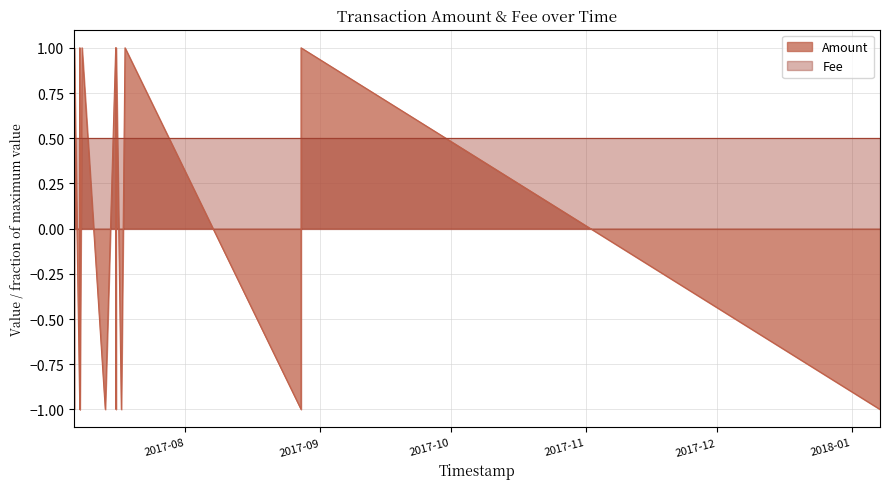

Rank the categories by value from lowest to highest.

2017-07-06 13:03:57, 2017-07-07 20:17:08, 2017-07-07 21:19:51, 2017-07-13 16:44:28, 2017-07-16 03:44:57, 2017-07-17 09:12:54, 2017-08-27 15:05:44, 2018-01-07 12:12:55, 2017-07-06 12:10:24, 2017-07-06 13:29:39, 2017-07-07 20:38:27, 2017-07-08 08:40:59, 2017-07-16 02:11:10, 2017-07-16 04:32:24, 2017-07-18 05:29:40, 2017-08-27 15:11:16